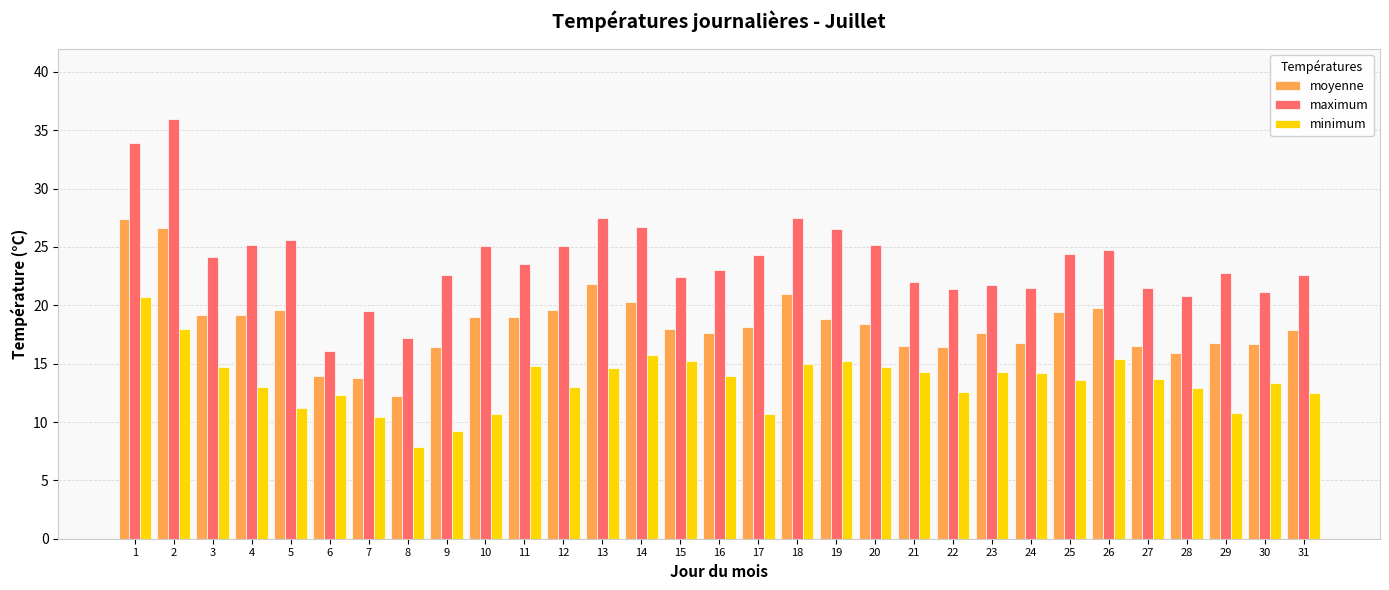

Which series has the widest spread of values?

maximum